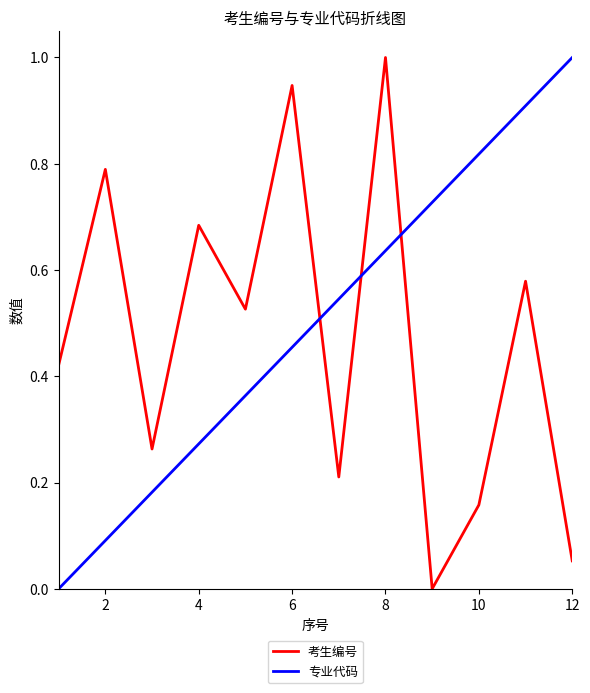

What is the maximum value shown in the chart?

1.0